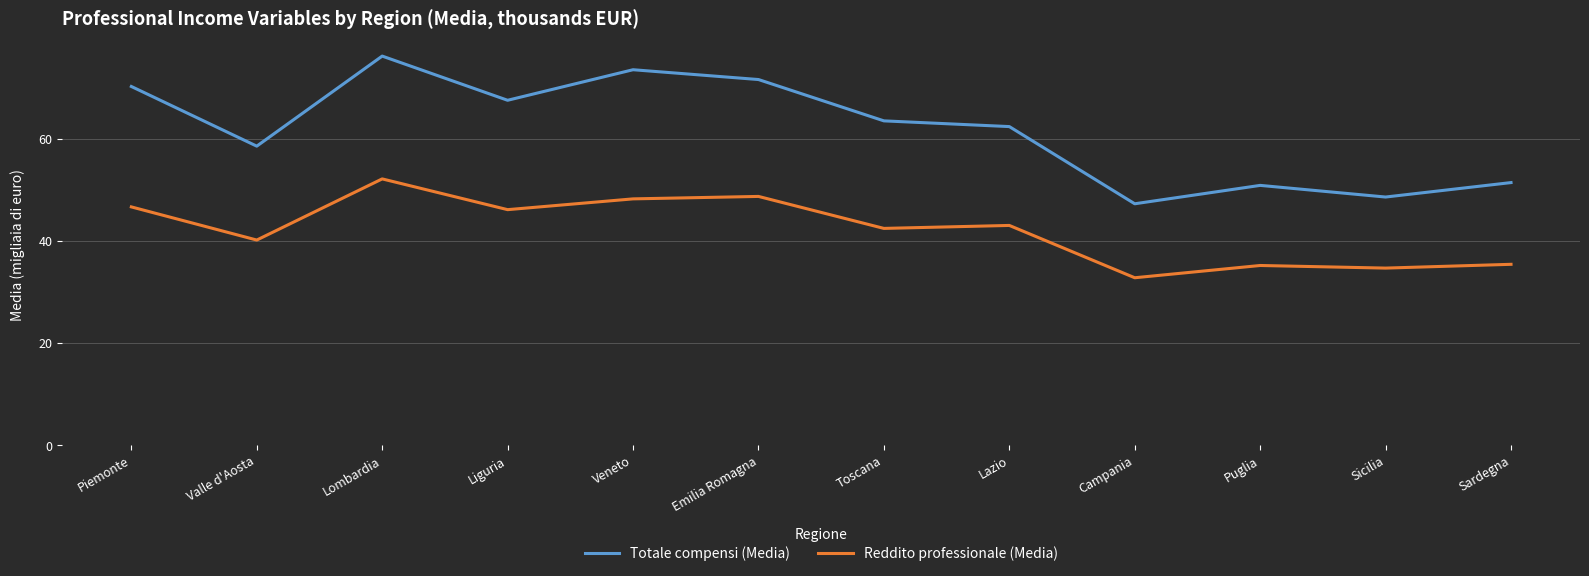

Count the number of categories in the chart.

12